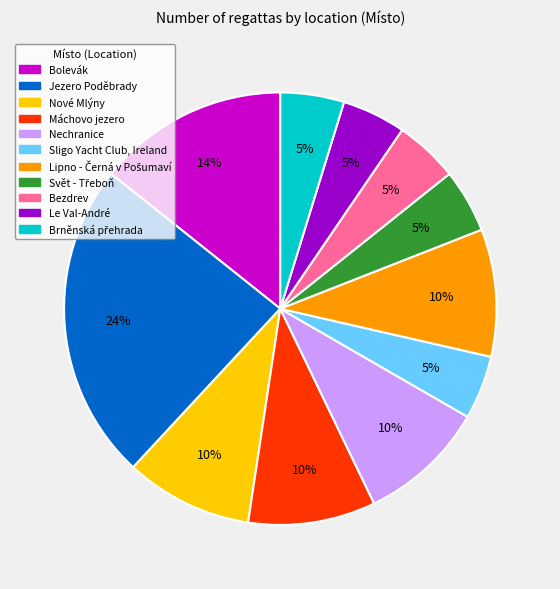

To the nearest percent, what is the average slice percentage?

9%